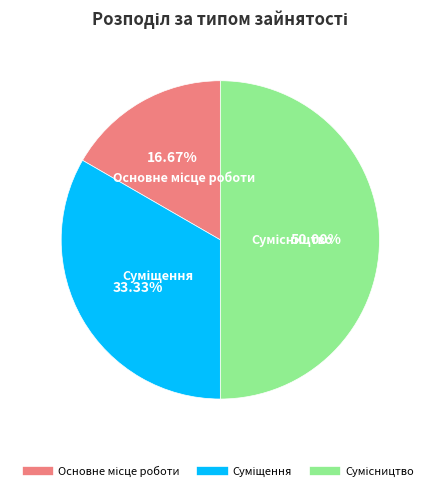

How many slices are in this pie chart?

3